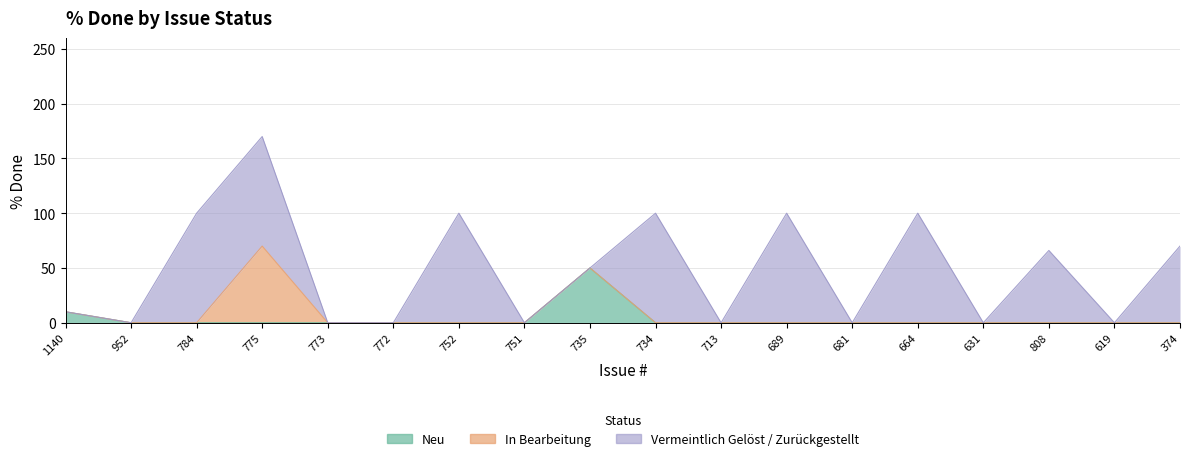

Reading right to left, transcribe all the data shown in this chart.

Neu: 0	0	0	0	0	0	0	0	0	50	0	0	0	0	0	0	0	10
In Bearbeitung: 0	0	0	0	0	0	0	0	0	0	0	0	0	0	70	0	0	0
Vermeintlich Gelöst / Zurückgestellt: 70	0	66	0	100	0	100	0	100	0	0	100	0	0	100	100	0	0